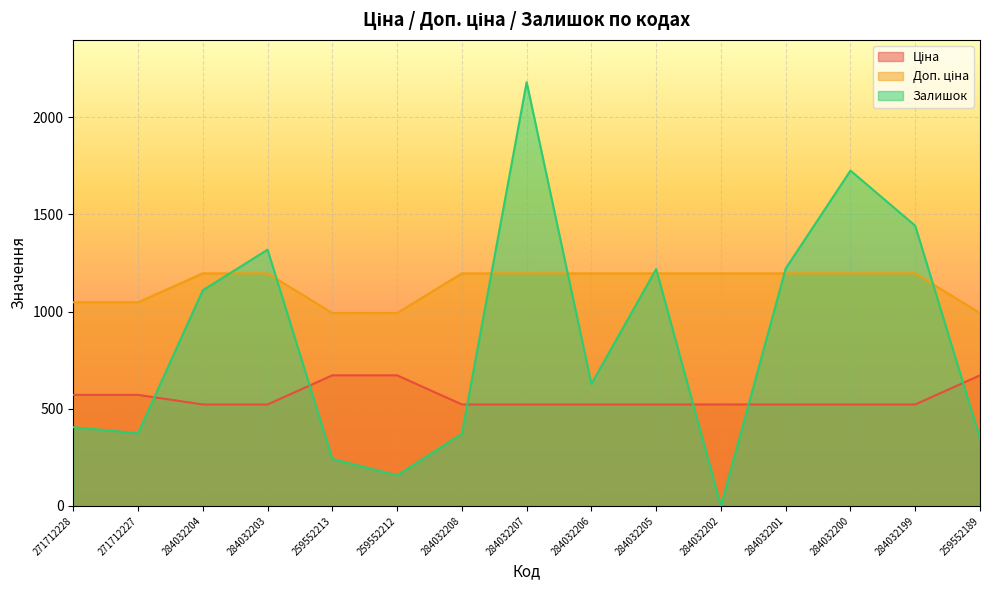

List the series in order of their peak value, lowest first.

Ціна, Доп. ціна, Залишок